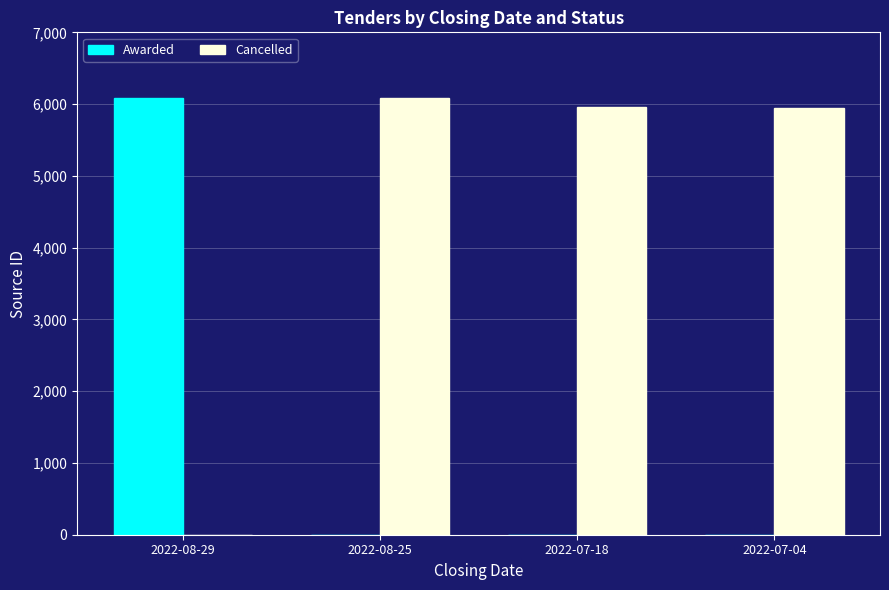

How many groups of bars are there?

4